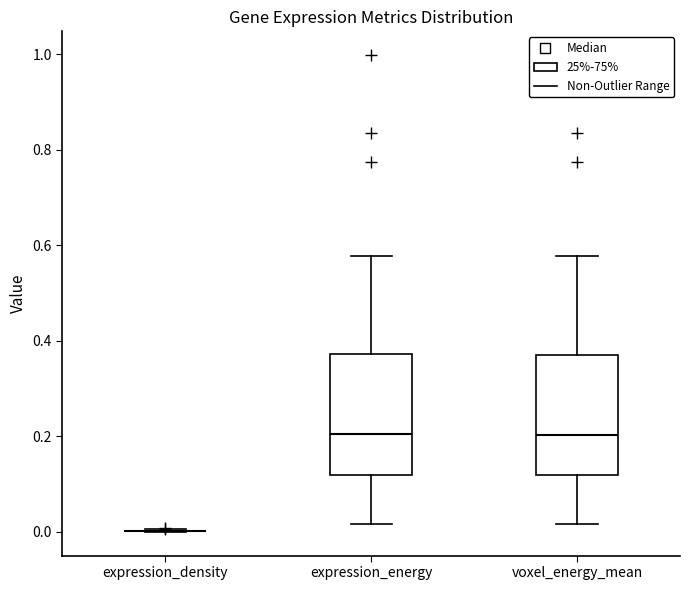

Where is the lower edge of the box for expression_energy on the y-axis? The values are not printed on the chart, so give them approximately, as read against the axis.

0.12